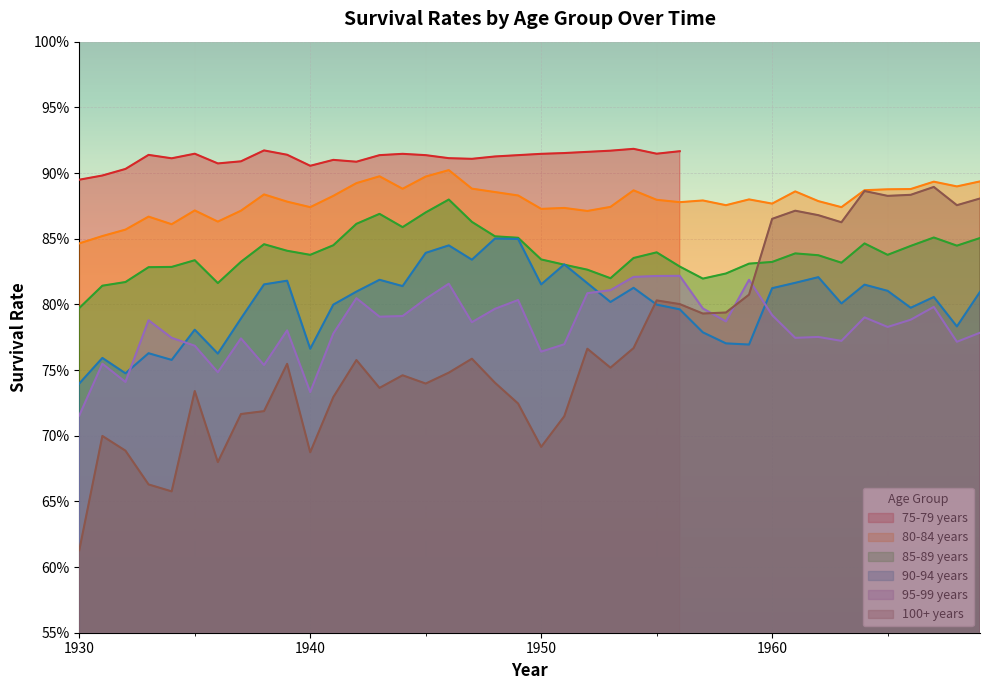

Between 1931 and 1960, which series saw the biggest shift?

100+ years